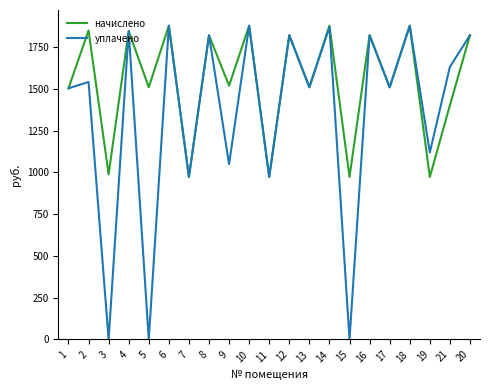

What is the spread (max minus min) of values at 21?

230.3